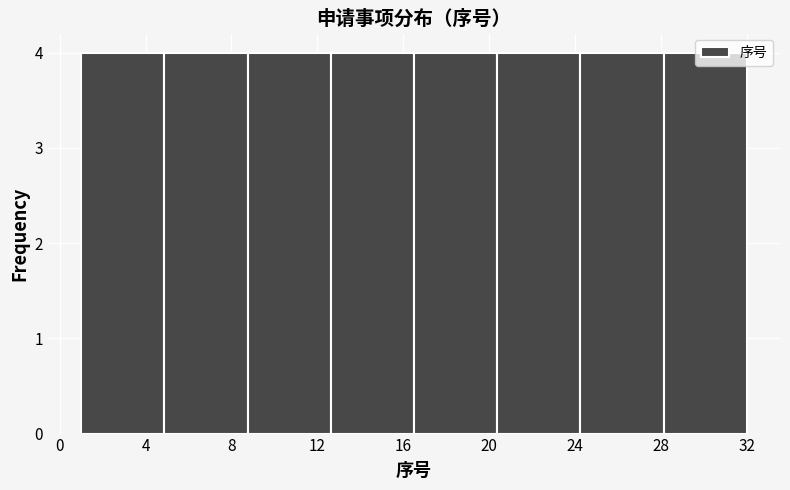

How tall is the bar that spans 28.0 to 32.0 on the x-axis? Neither the bar edges nor the heights are printed on the chart, so give them approximately, as read against the axes.

4